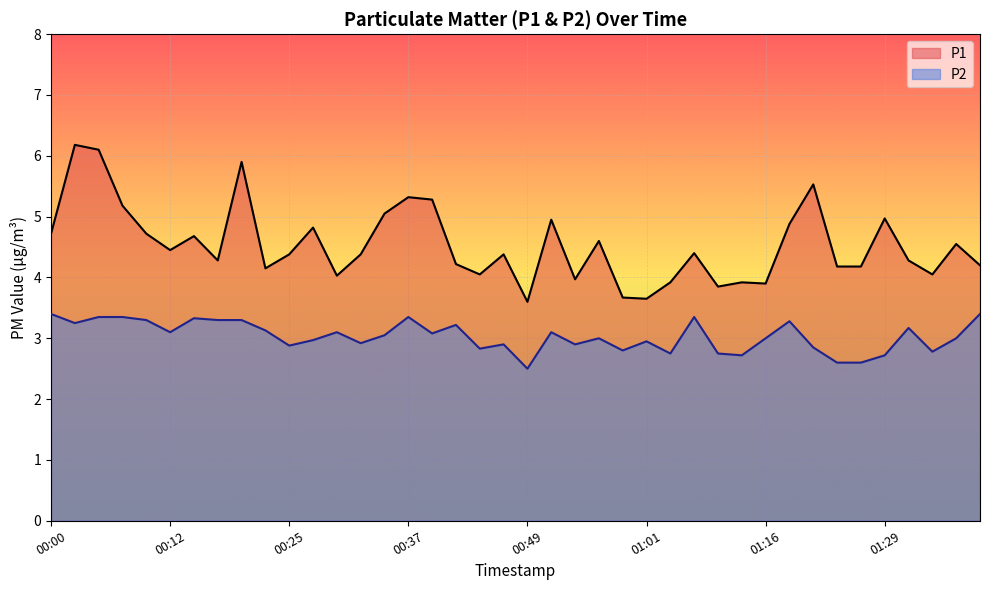

Reading right to left, list all the values displayed in this chart.

P1: 01:38=4.2	01:36=4.5	01:33=4.0	01:31=4.3	01:29=5.0	01:26=4.2	01:24=4.2	01:21=5.5	01:19=4.9	01:16=3.9	01:12=3.9	01:09=3.9	01:06=4.4	01:04=3.9	01:01=3.6	00:59=3.7	00:56=4.6	00:54=4.0	00:51=5.0	00:49=3.6	00:46=4.4	00:44=4.0	00:42=4.2	00:39=5.3	00:37=5.3	00:34=5.0	00:32=4.4	00:29=4.0	00:27=4.8	00:25=4.4	00:22=4.2	00:20=5.9	00:17=4.3	00:15=4.7	00:12=4.5	00:10=4.7	00:08=5.2	00:05=6.1	00:02=6.2	00:00=4.7
P2: 01:38=3.4	01:36=3.0	01:33=2.8	01:31=3.2	01:29=2.7	01:26=2.6	01:24=2.6	01:21=2.9	01:19=3.3	01:16=3.0	01:12=2.7	01:09=2.8	01:06=3.4	01:04=2.8	01:01=3.0	00:59=2.8	00:56=3.0	00:54=2.9	00:51=3.1	00:49=2.5	00:46=2.9	00:44=2.8	00:42=3.2	00:39=3.1	00:37=3.4	00:34=3.0	00:32=2.9	00:29=3.1	00:27=3.0	00:25=2.9	00:22=3.1	00:20=3.3	00:17=3.3	00:15=3.3	00:12=3.1	00:10=3.3	00:08=3.4	00:05=3.4	00:02=3.2	00:00=3.4